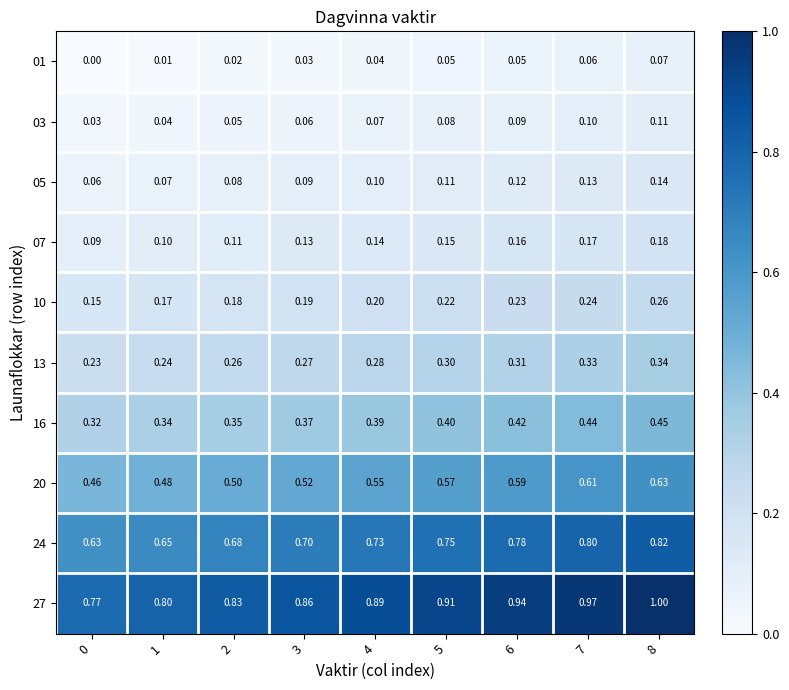

At which category is the sum across all series the highest?

8